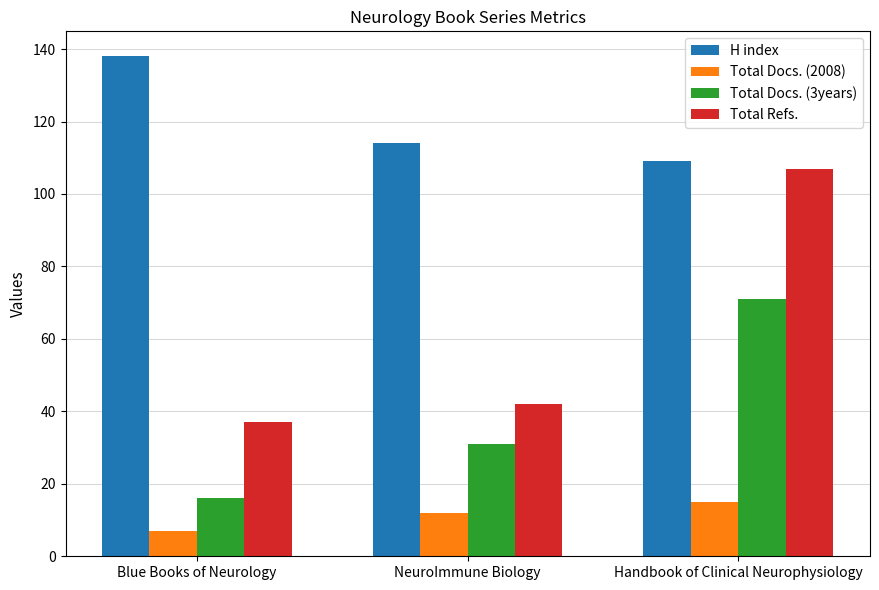

The Total Docs. (3years) series shows 71 at Handbook of Clinical Neurophysiology. True or false?

True